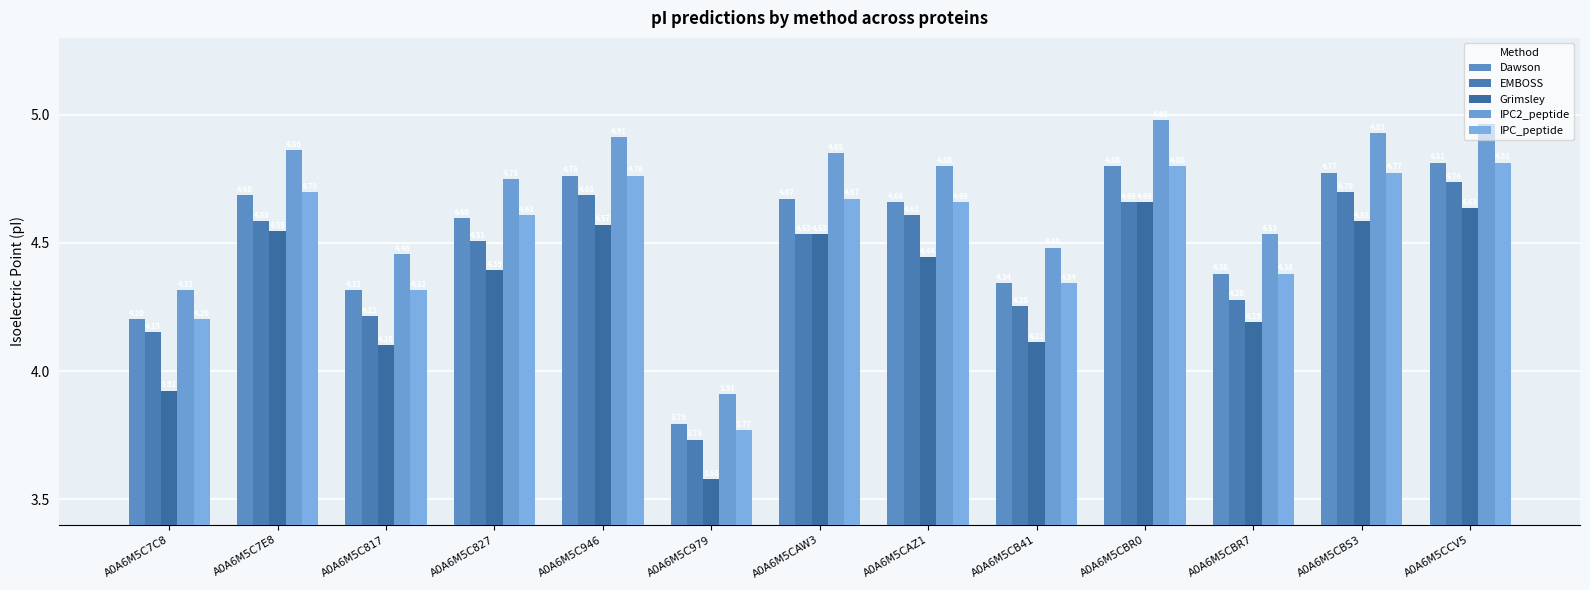

At which category is the sum across all series the highest?

A0A6M5CCV5